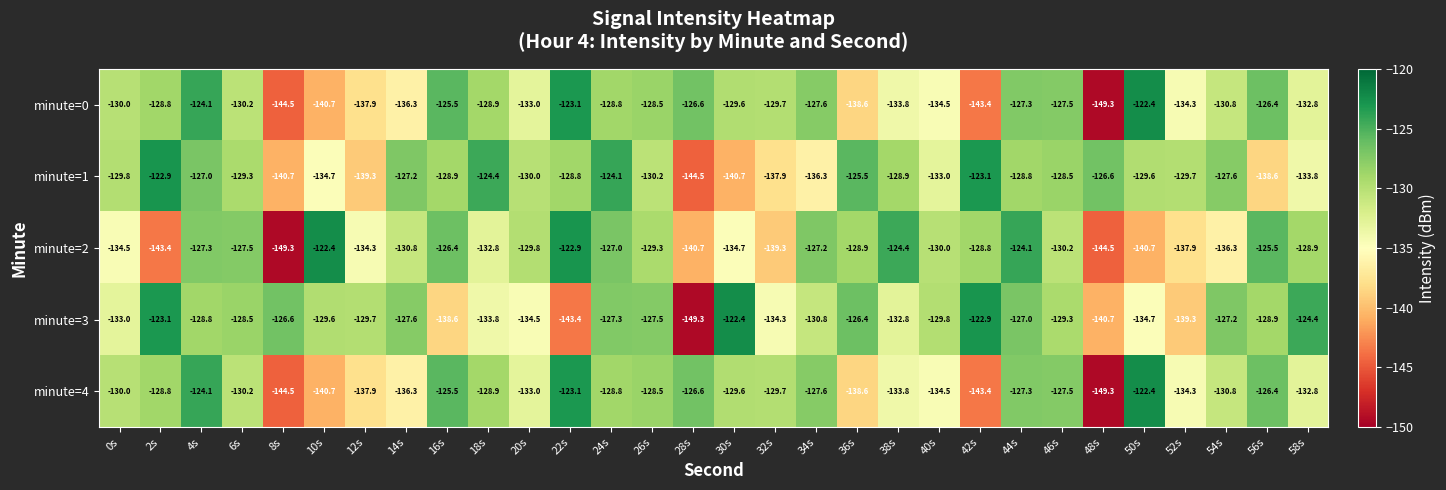

What is the spread (max minus min) of values at 32s?

9.6